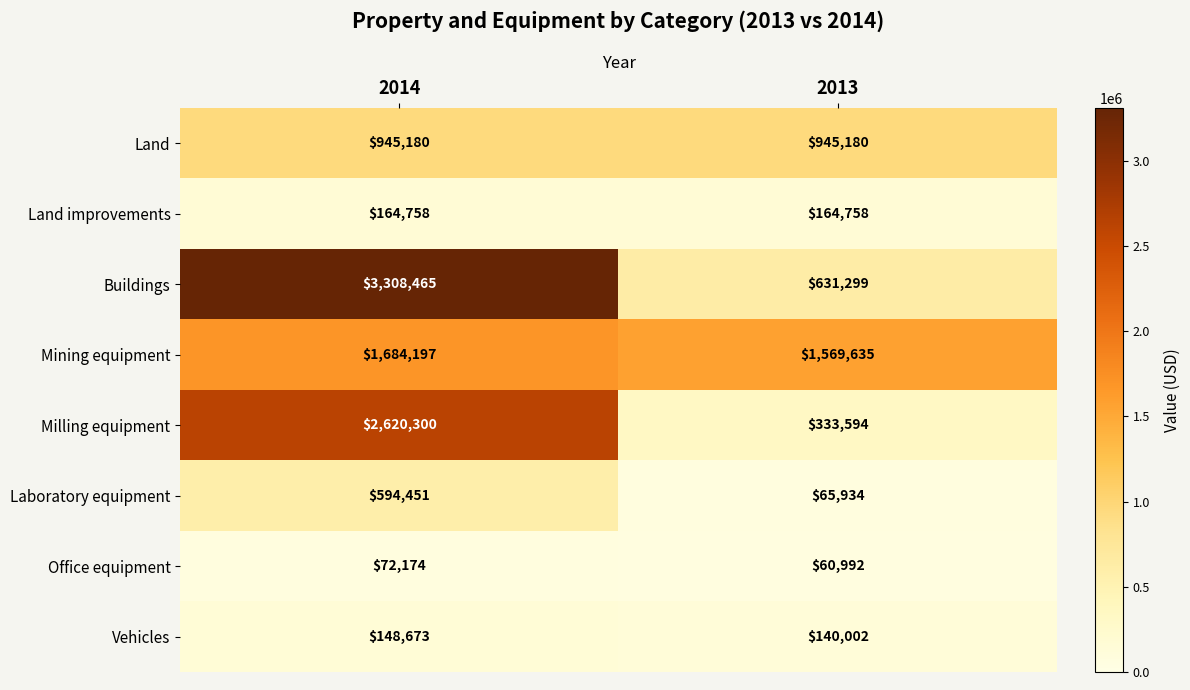

Which category has the highest value across all series?

2014